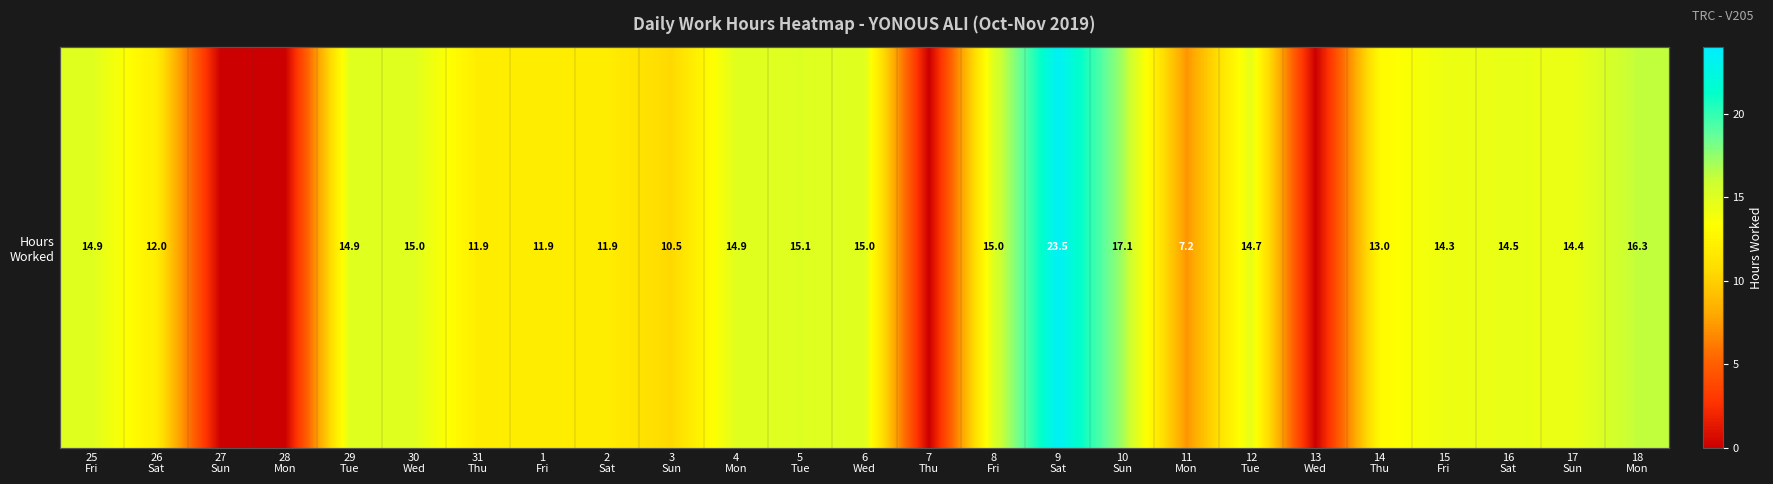

At which category does the chart reach its minimum across all series?

27
Sun